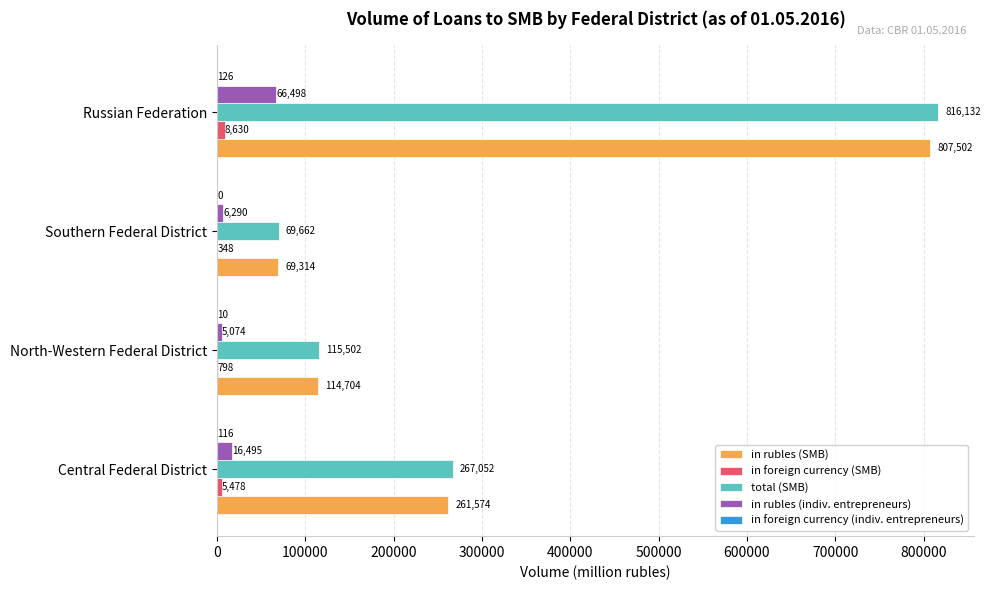

Which series has the largest total across all categories?

total (SMB)